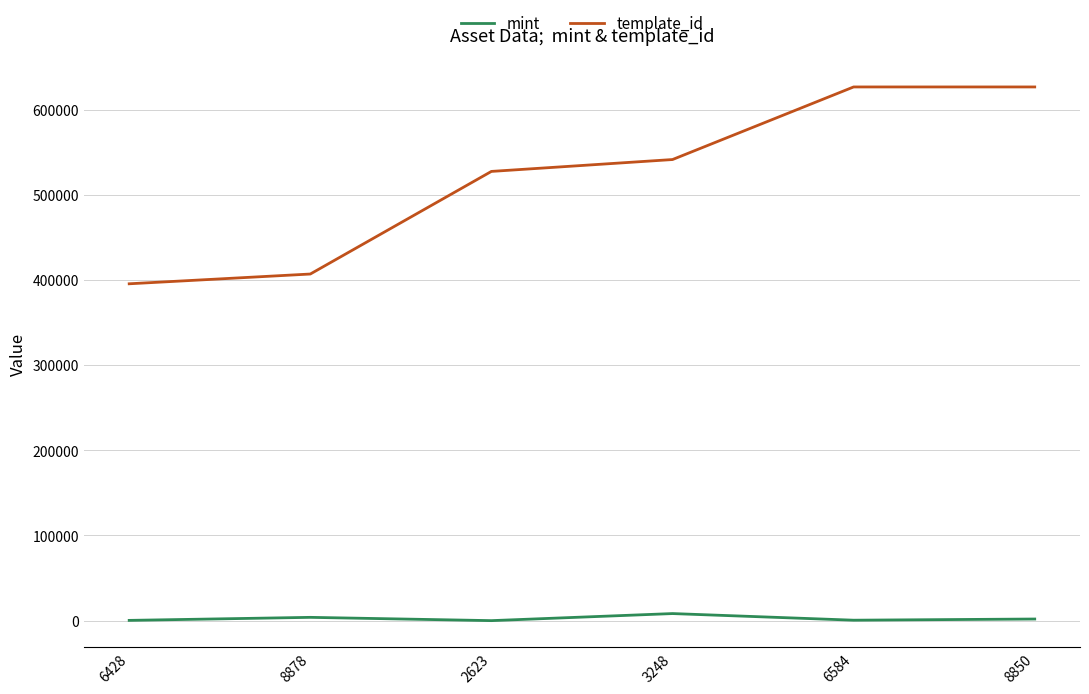

What is the difference between the maximum and second lowest values in the template_id series?

219686